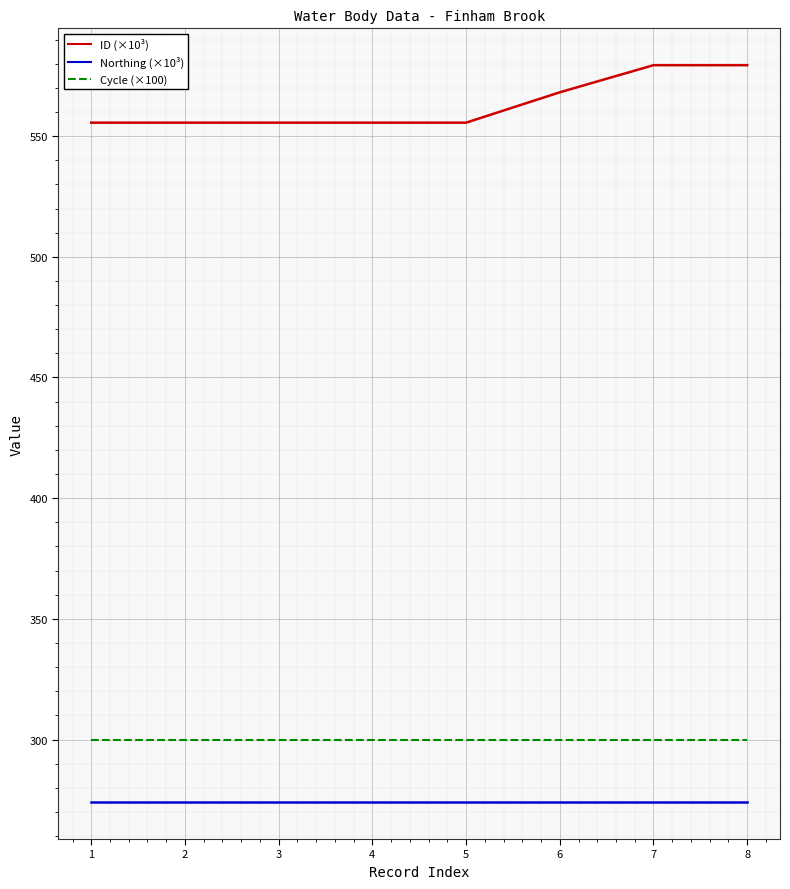

True or false: ID (×10³) and Northing (×10³) cross at least once.

False